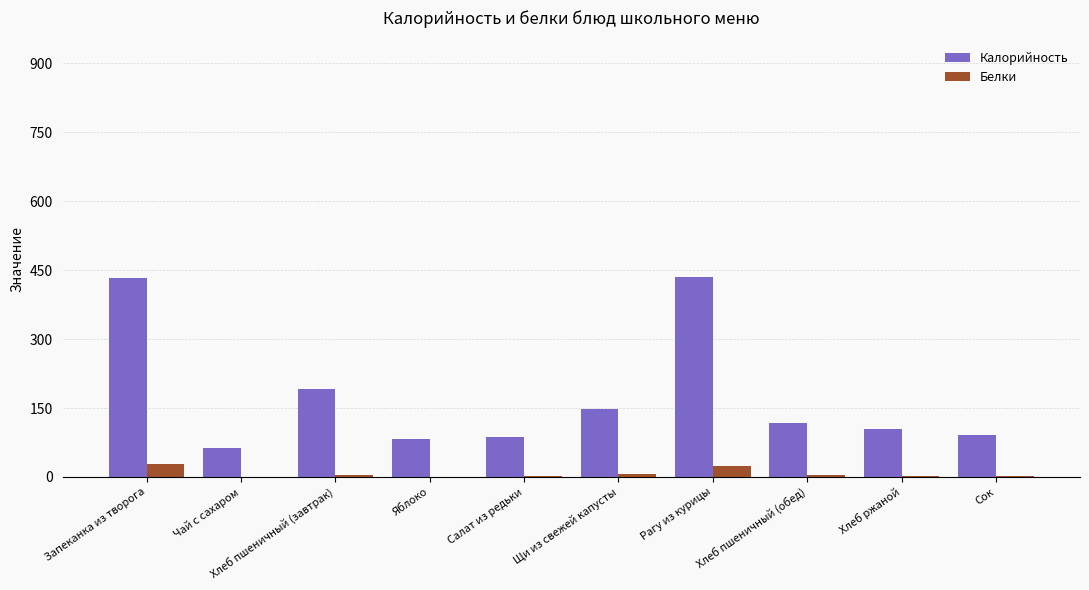

Which series has the largest range (max minus min)?

Калорийность